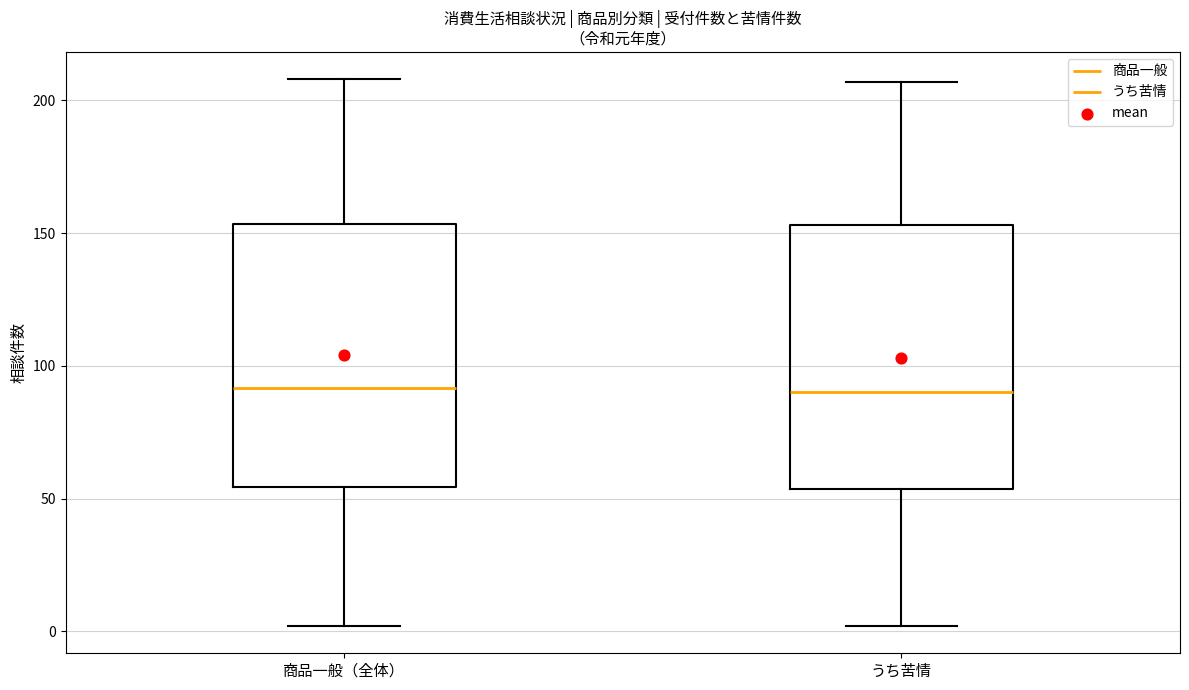

Reading left to right, read every box against the y-axis: the position of its median line, the range the box covers, and the ends of its whiskers. The values are not printed on the chart, so give them approximately, as read against the axis.

商品一般（全体）: median 90, box 55 to 155, whiskers 0 to 210
うち苦情: median 90, box 55 to 155, whiskers 0 to 205